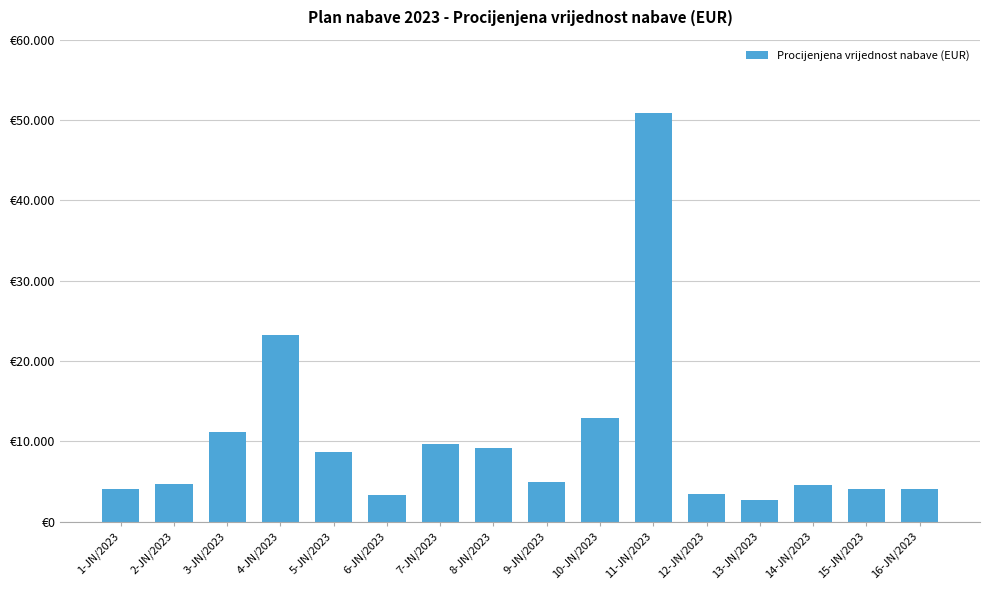

Is it true that the value at 9-JN/2023 is 4980?

True